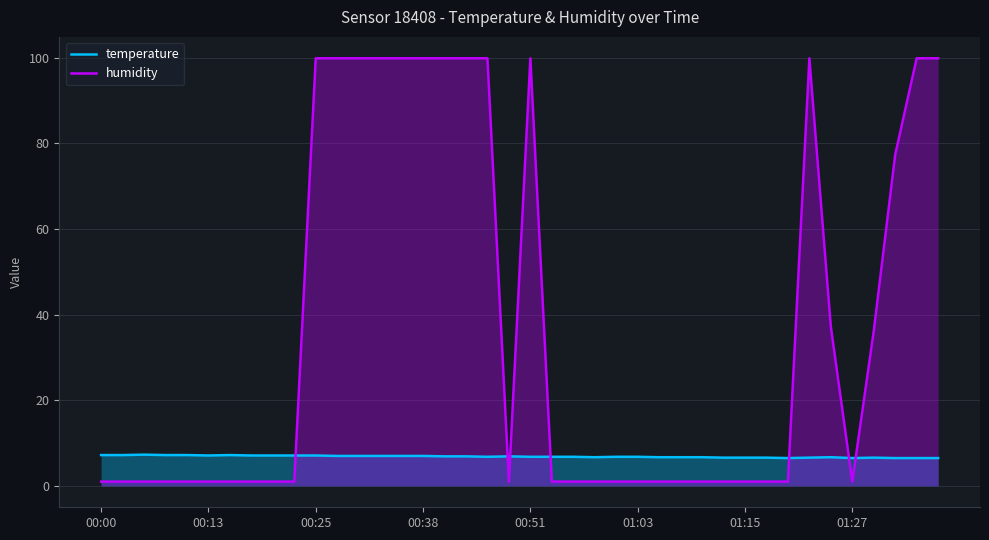

What is the sum of all temperature values?

274.3